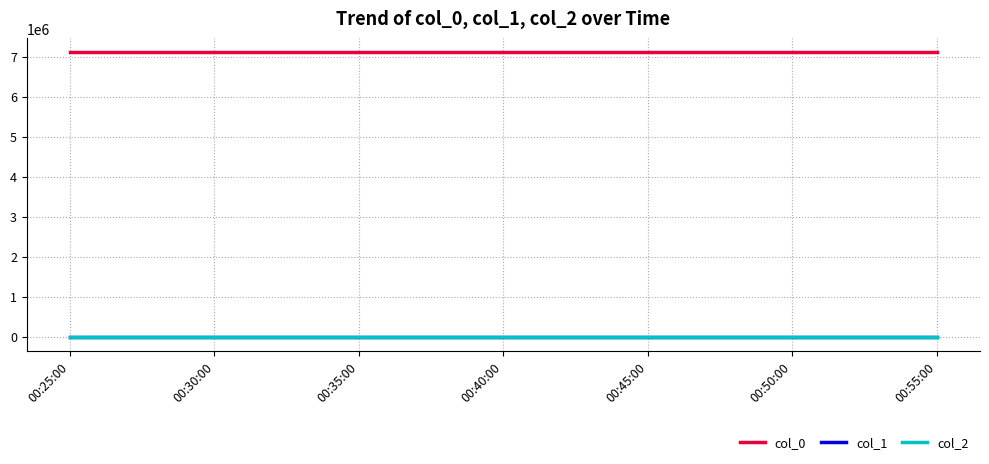

Reading left to right, list all the values displayed in this chart.

col_0: 7104000.0	7104000.0	7104000.0	7104000.0	7104000.0	7104000.0	7104000.0
col_1: 38.9	38.9	38.9	38.9	38.9	38.9	38.9
col_2: -104.8	-104.8	-104.8	-104.8	-104.8	-104.8	-104.8